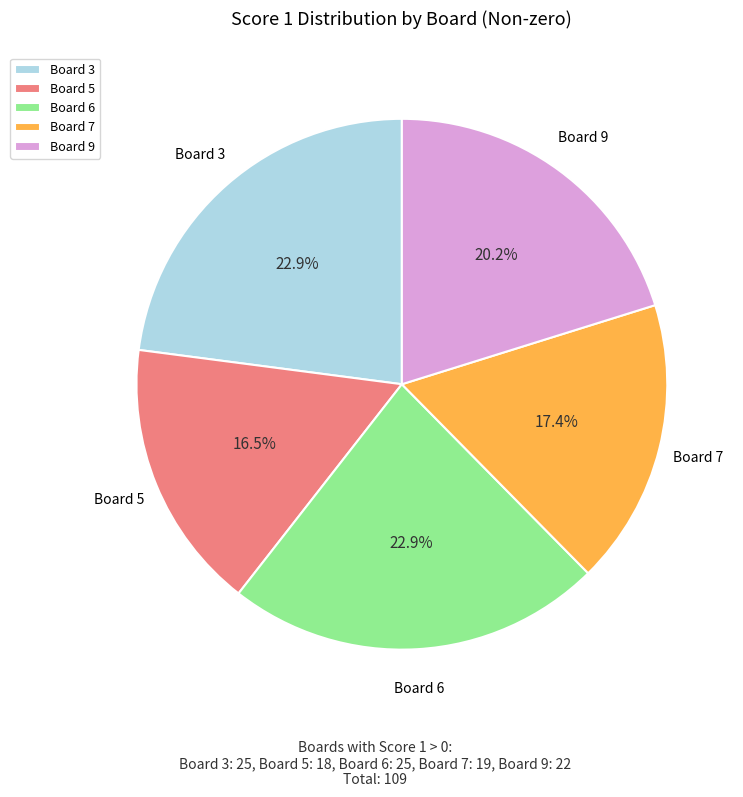

Does Board 3 represent more than half of the total?

No